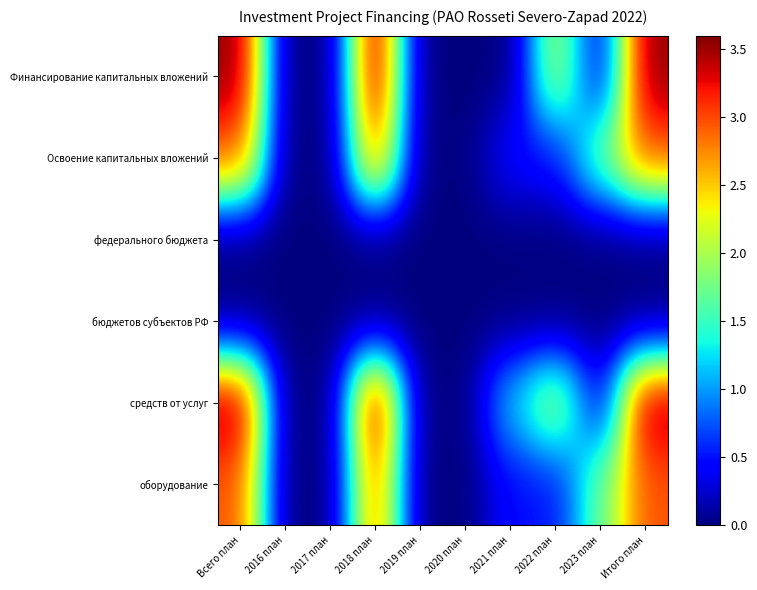

What is the difference between the highest and lowest values at 2022 план?

2.0